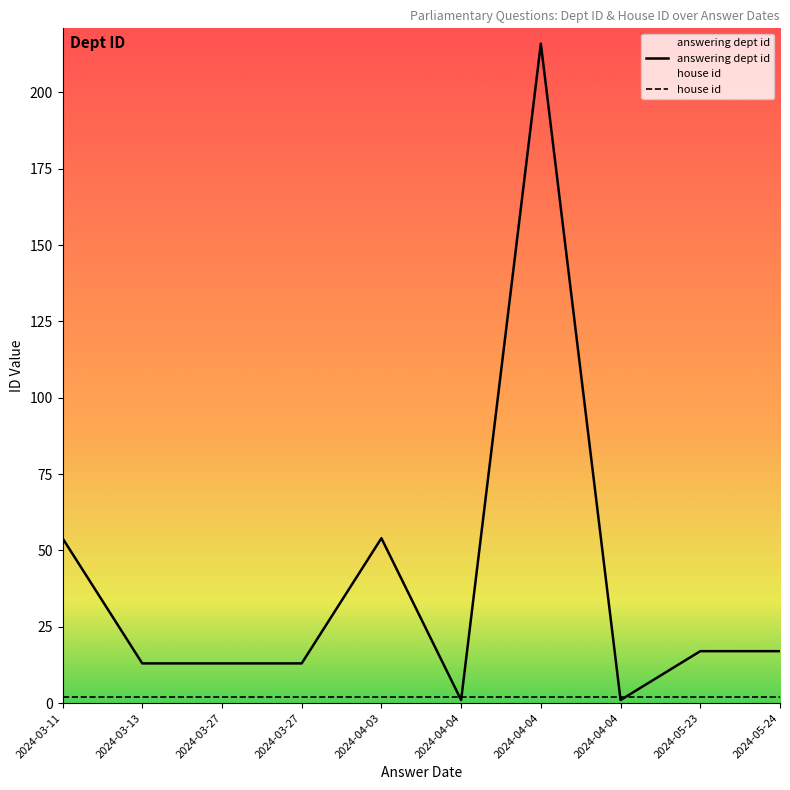

Where is the first local minimum for answering dept id?

2024-04-04